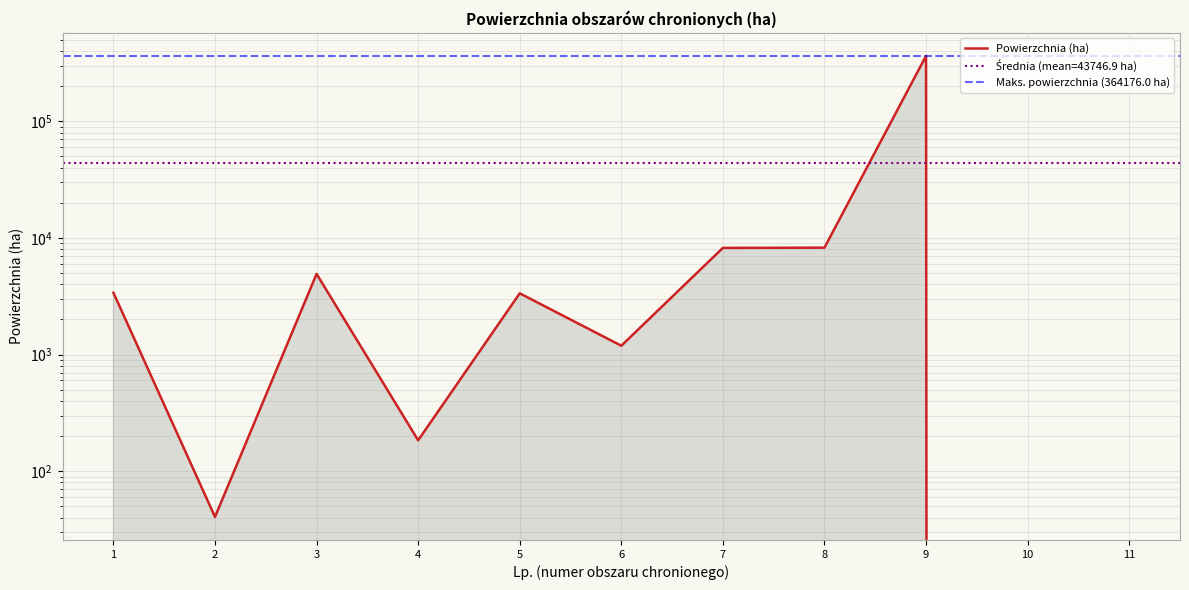

At which category does the data reach its first local peak?

3